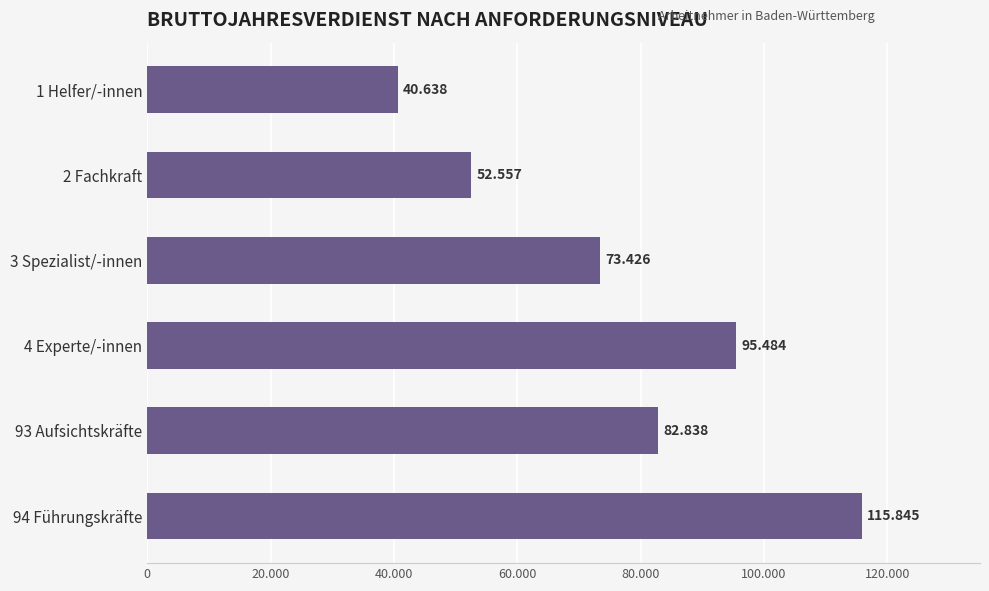

What is the greatest value displayed?

115845